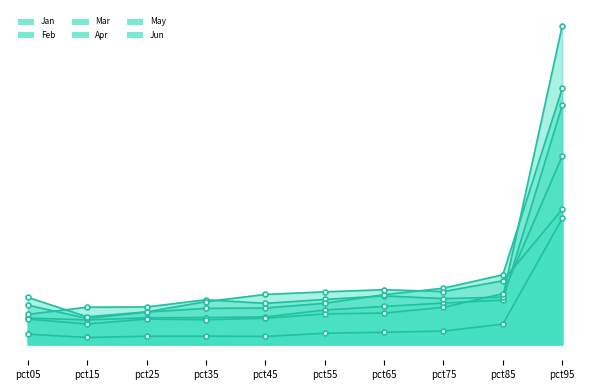

True or false: May has a value of 0.1 at pct25.

True